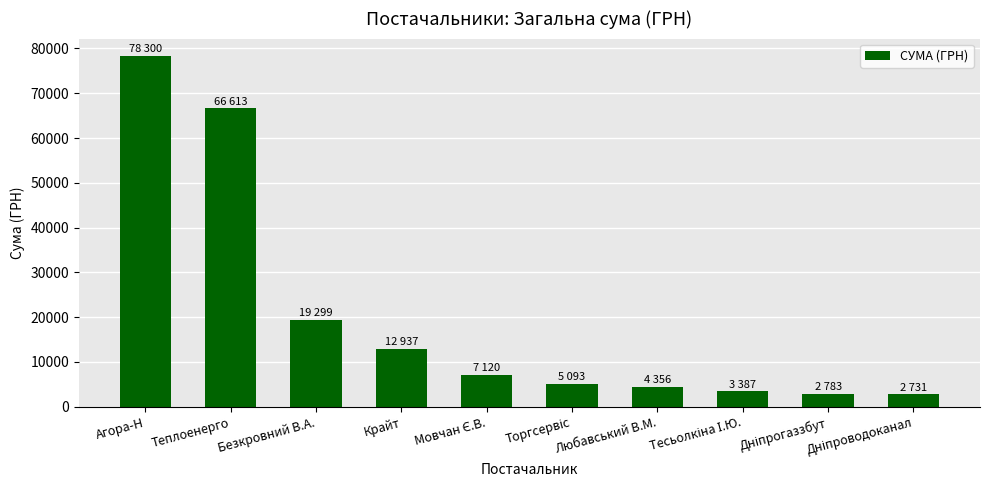

The value at Теплоенерго is 17406.1. True or false?

False